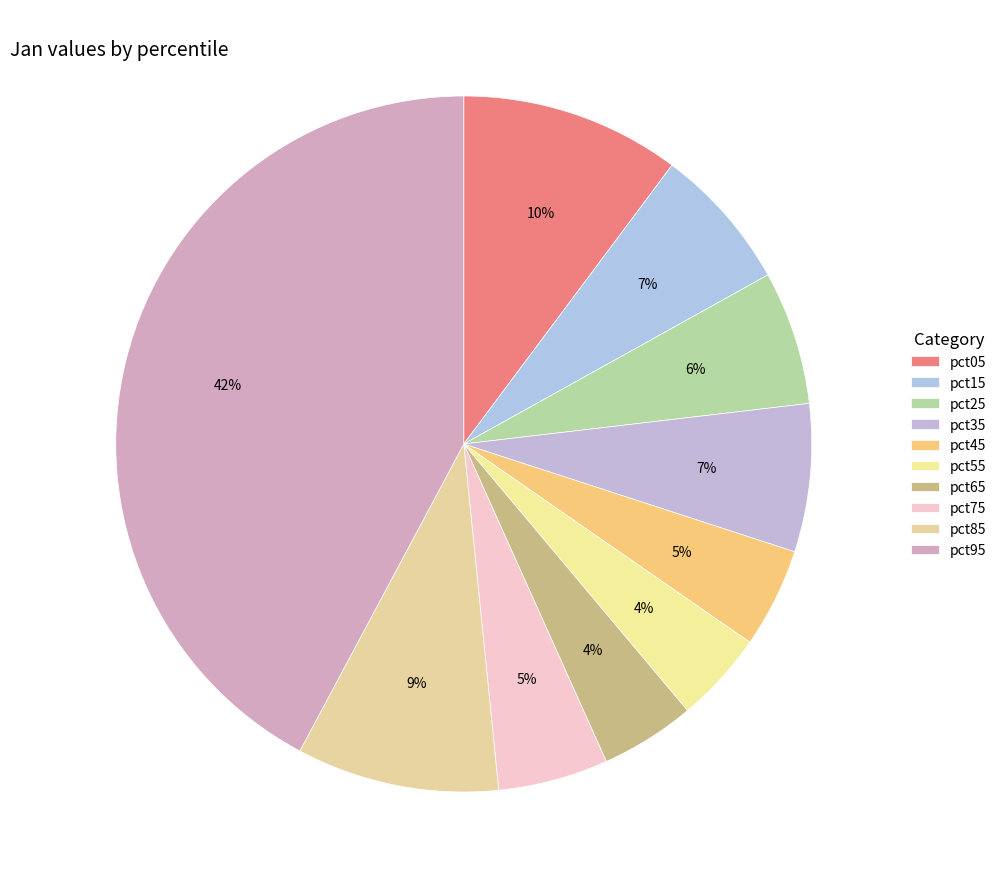

How many segments does this pie chart have?

10